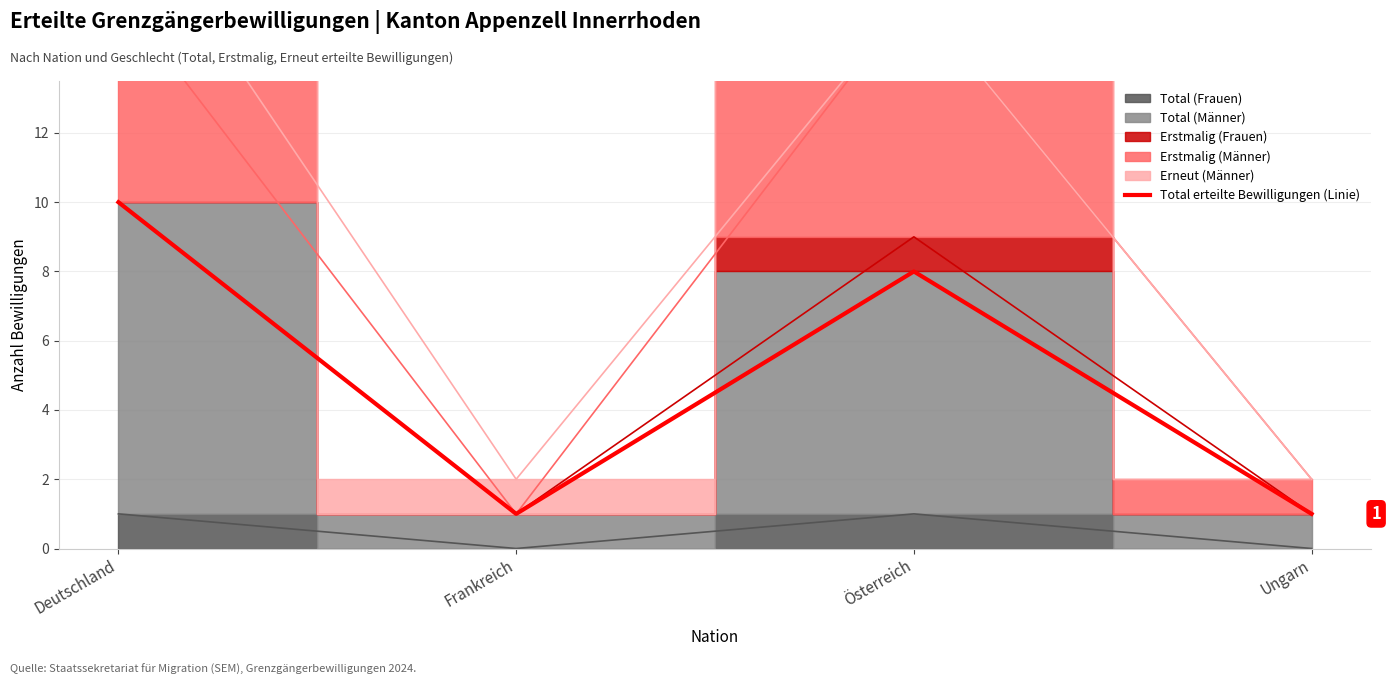

Approximately how many times larger is the value at Deutschland compared to Ungarn?

10.0